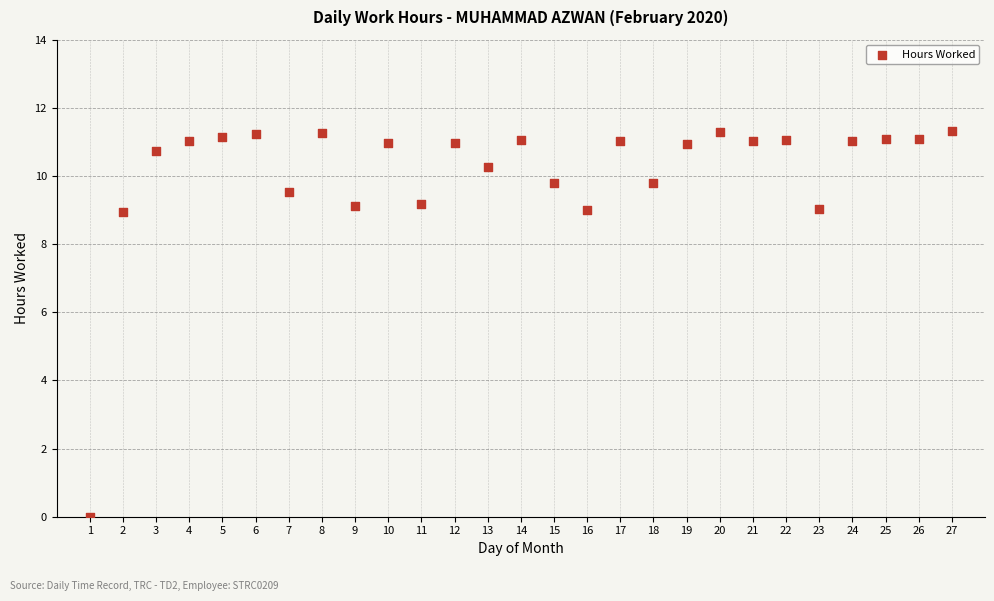

What is the range of X values (max minus min)?

26.0